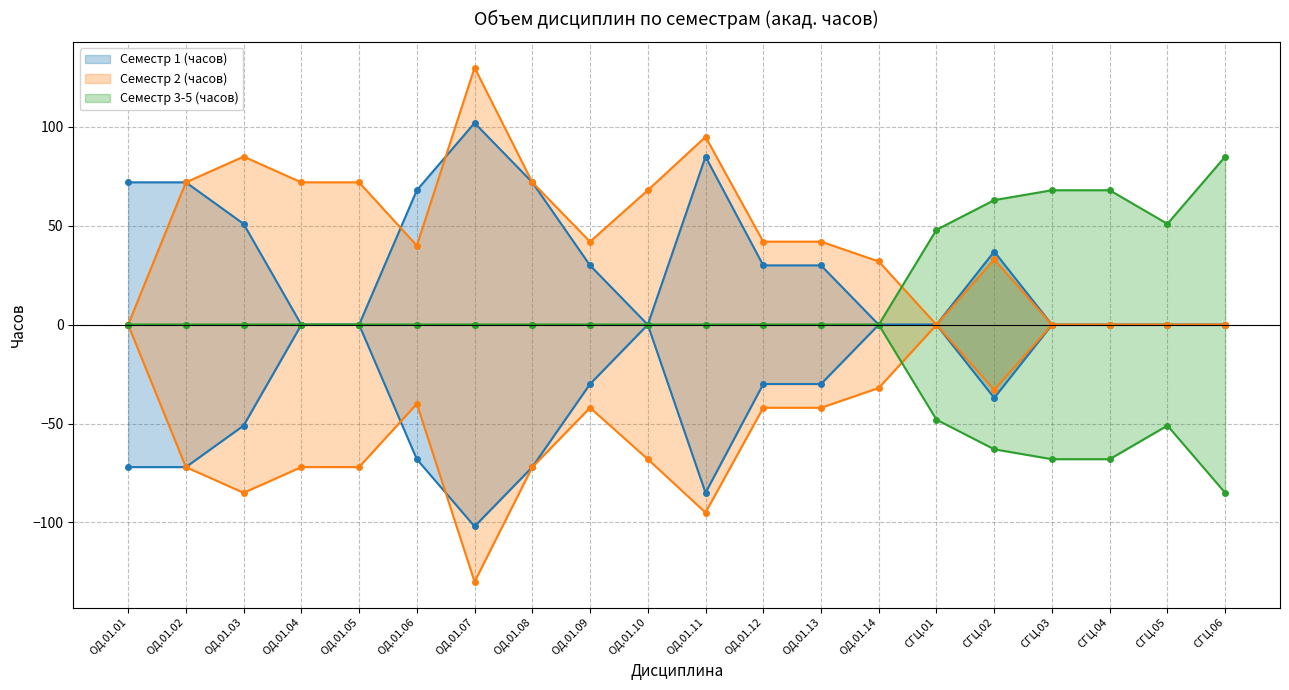

What is the label of the 15th point from the right?

ОД.01.06